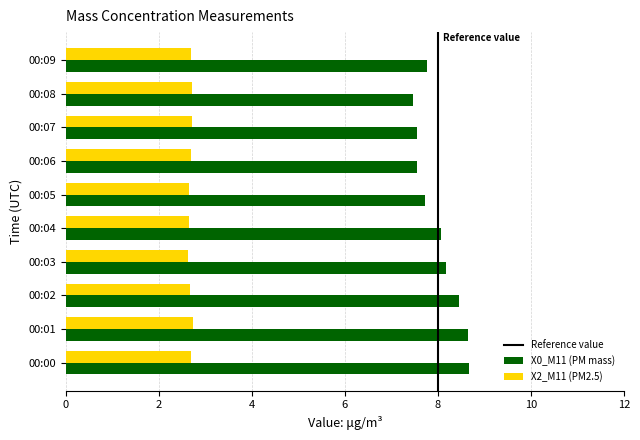

List the series in order of their peak value, lowest first.

X2_M11 (PM2.5), X0_M11 (PM mass)